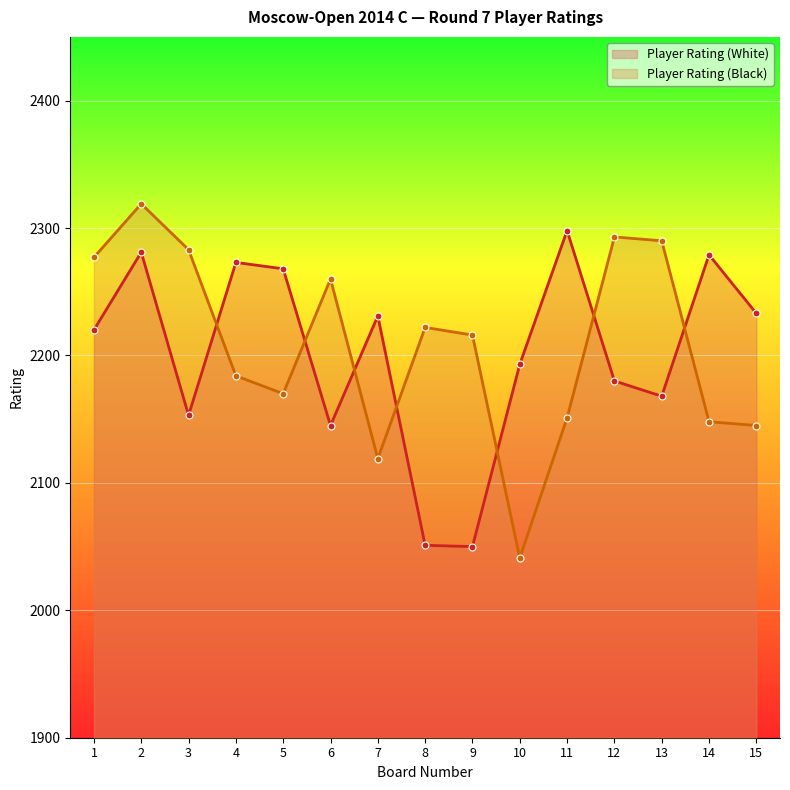

Where is the first local minimum for Player Rating (White)?

3